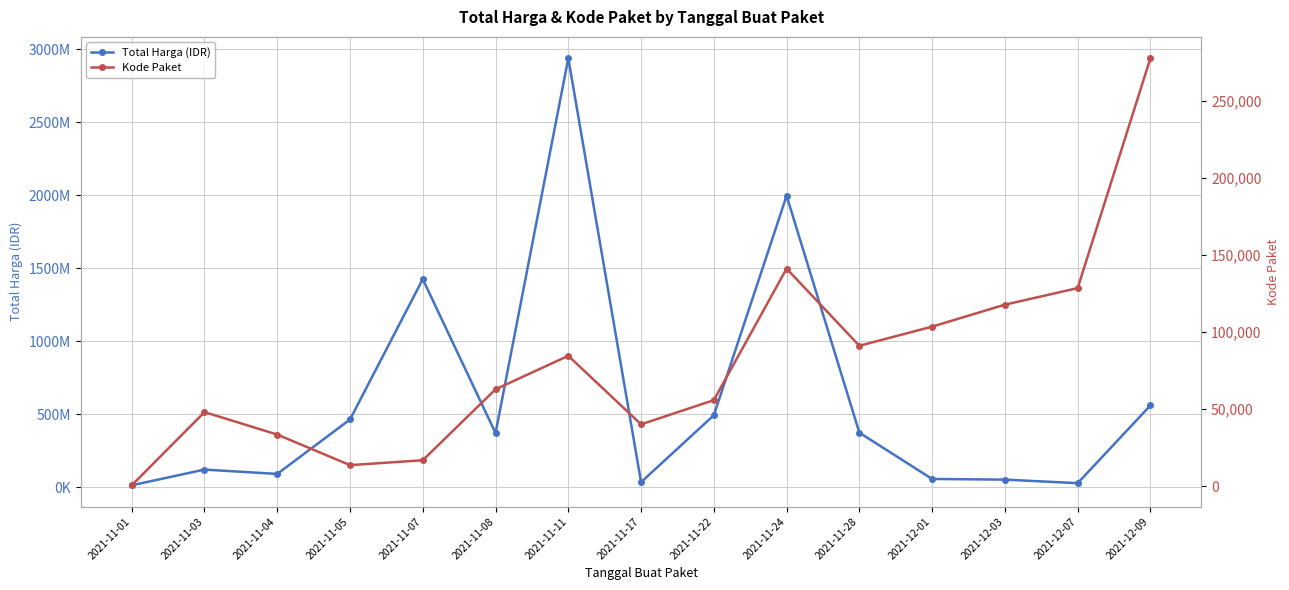

Read the Kode Paket value at 2021-11-01, to the nearest 10.

570